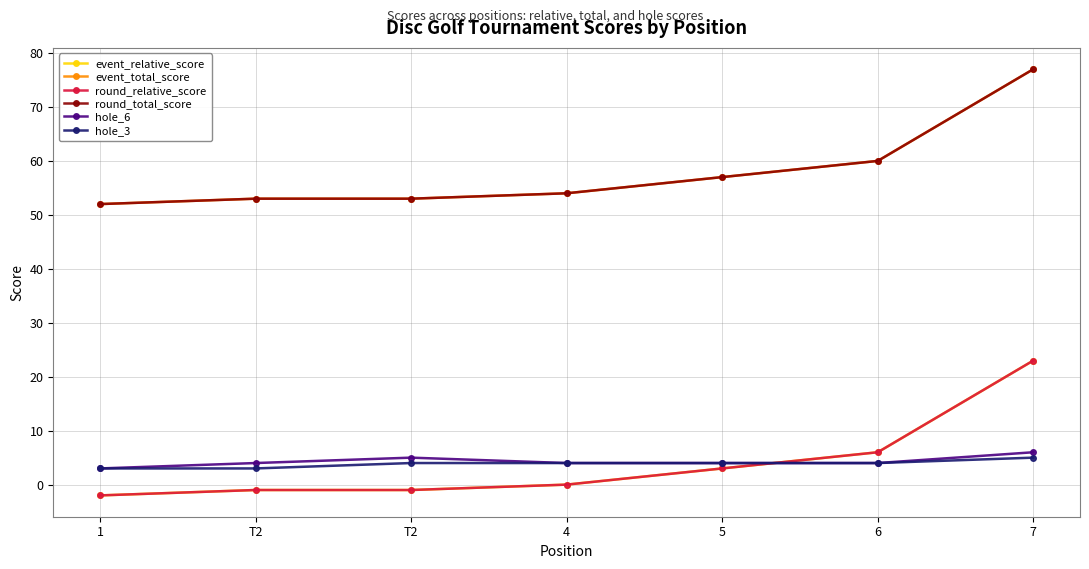

Does the chart display data point markers on the line(s)?

Yes